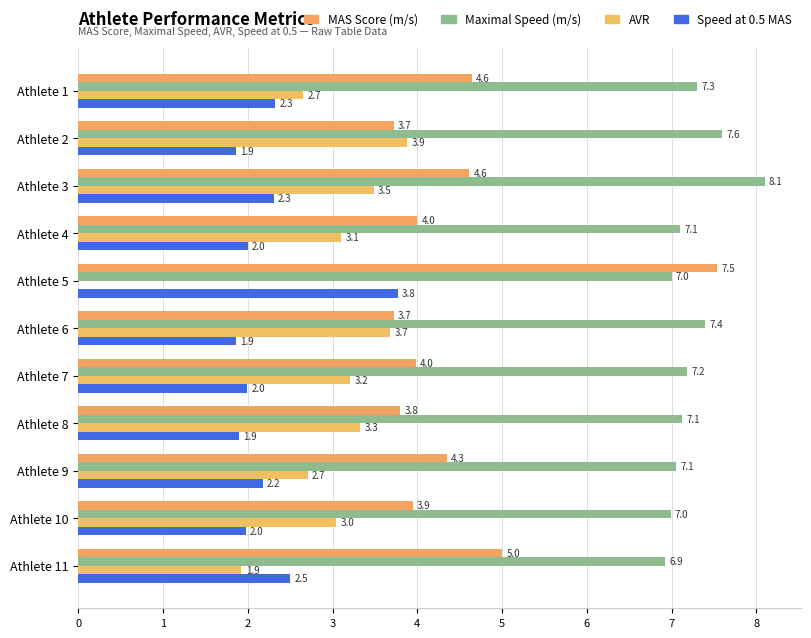

Which series has the largest total across all categories?

Maximal Speed (m/s)